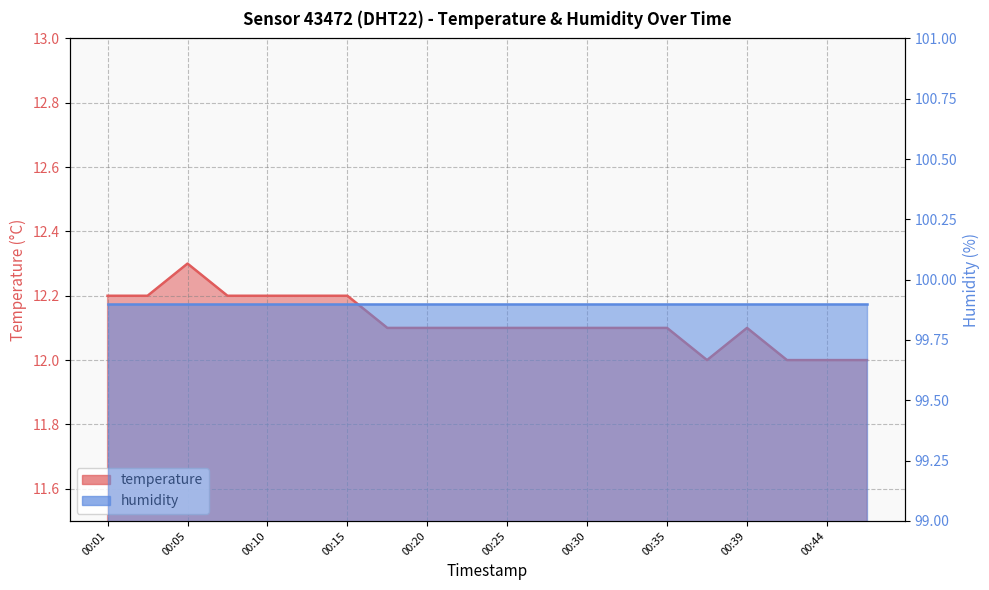

What is the sum of all values?

242.4